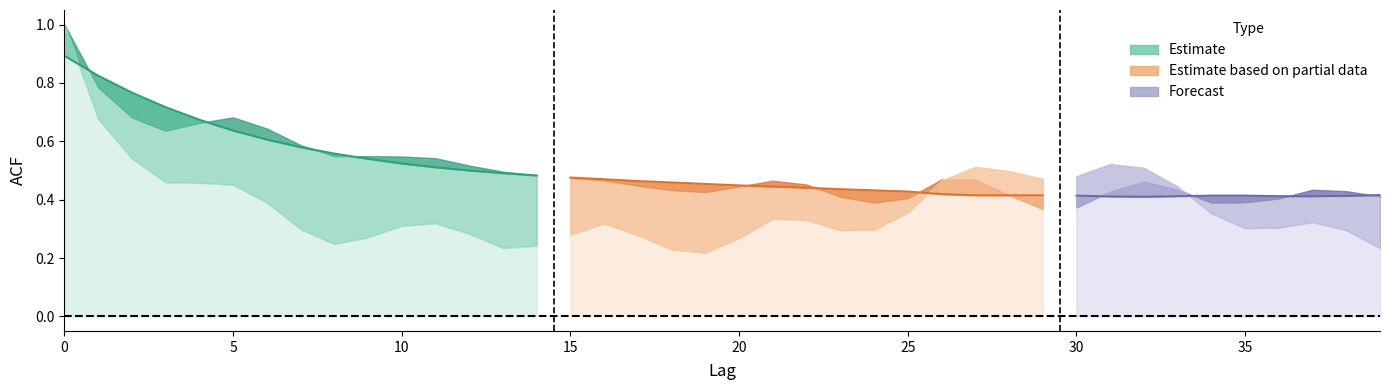

How many categories are shown in the chart?

40